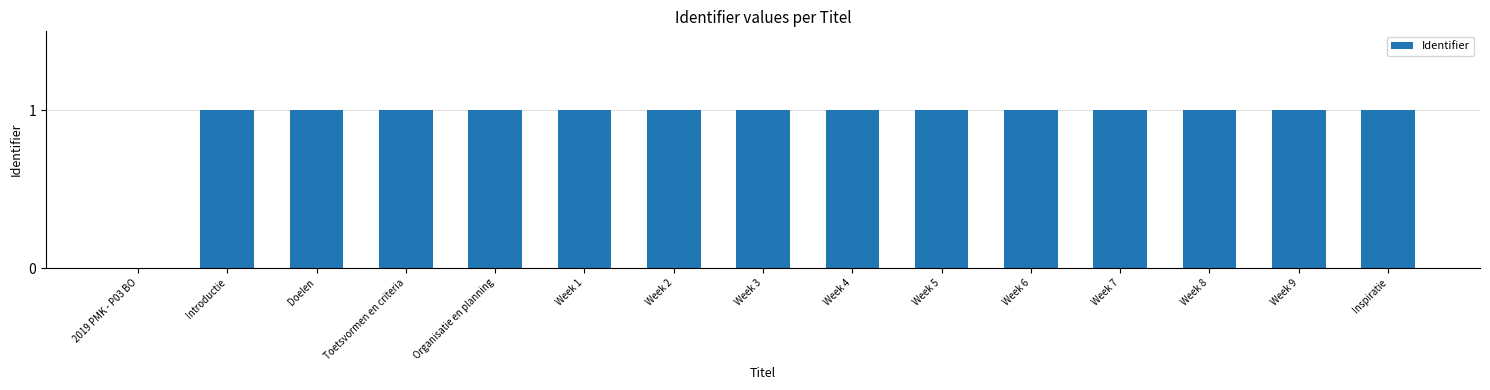

Is it true that the value at Week 5 is 1?

True